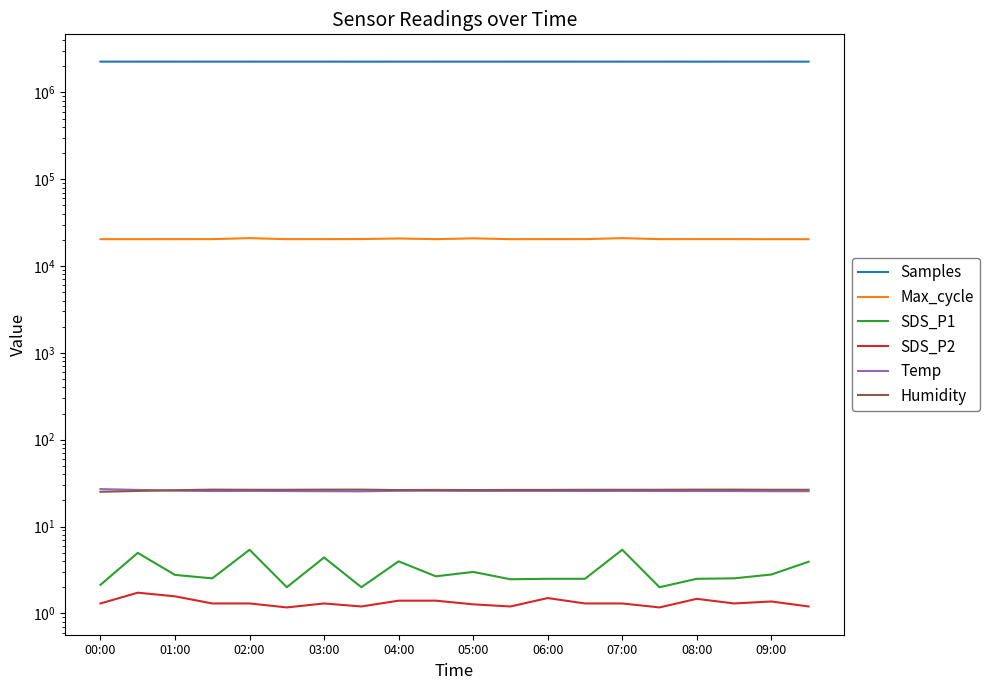

True or false: Temp has a value of 12.0 at 09:00.

False